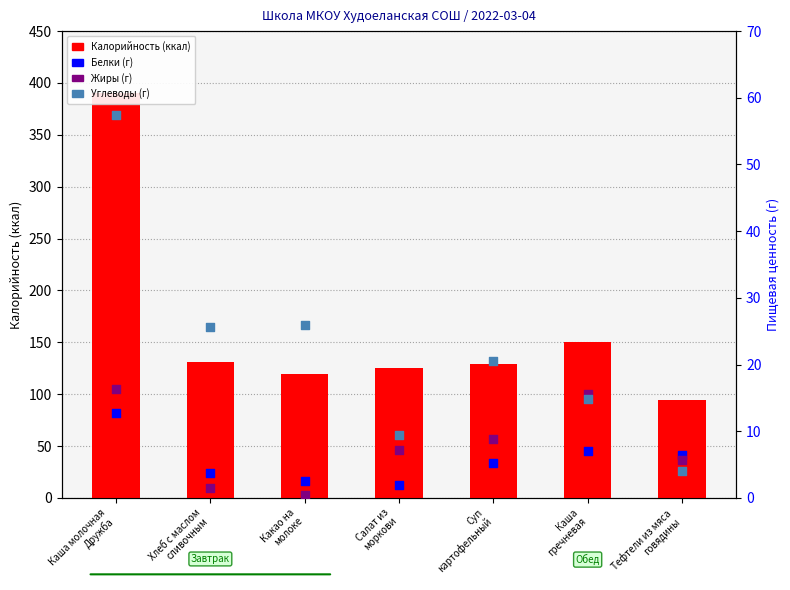

Which series has the widest spread of Y values?

Калорийность